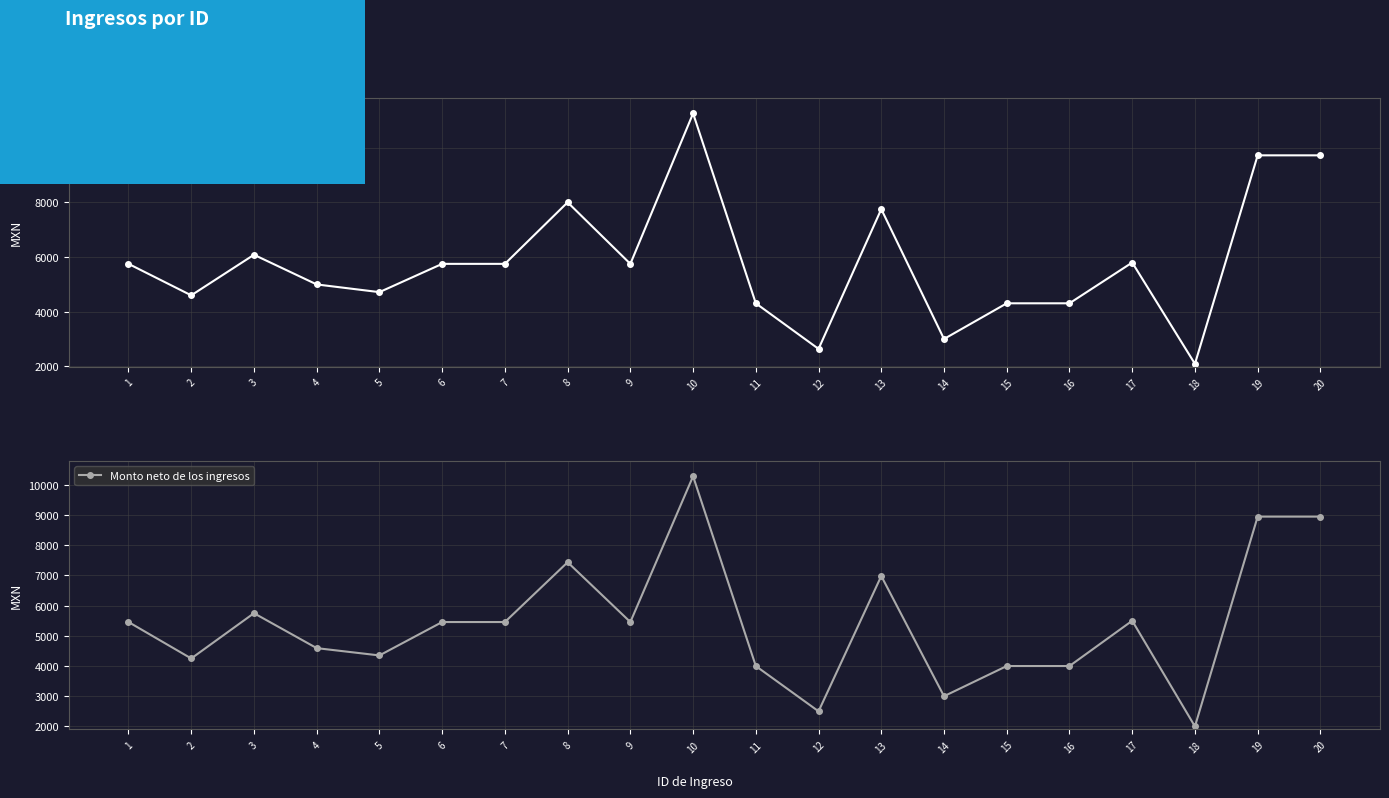

What are all the series names shown in the legend?

Monto bruto de los ingresos, Monto neto de los ingresos